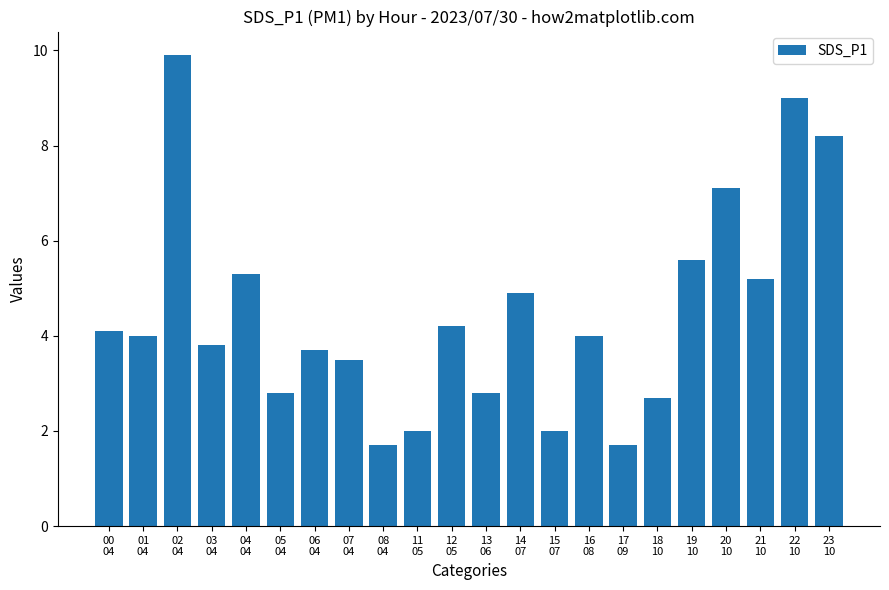

Which category has the highest value across all series?

02
04